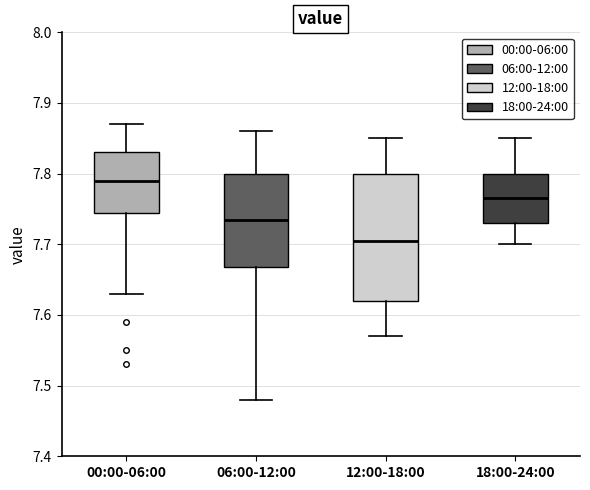

Where is the upper edge of the box for 18:00-24:00 on the y-axis? The values are not printed on the chart, so give them approximately, as read against the axis.

7.80